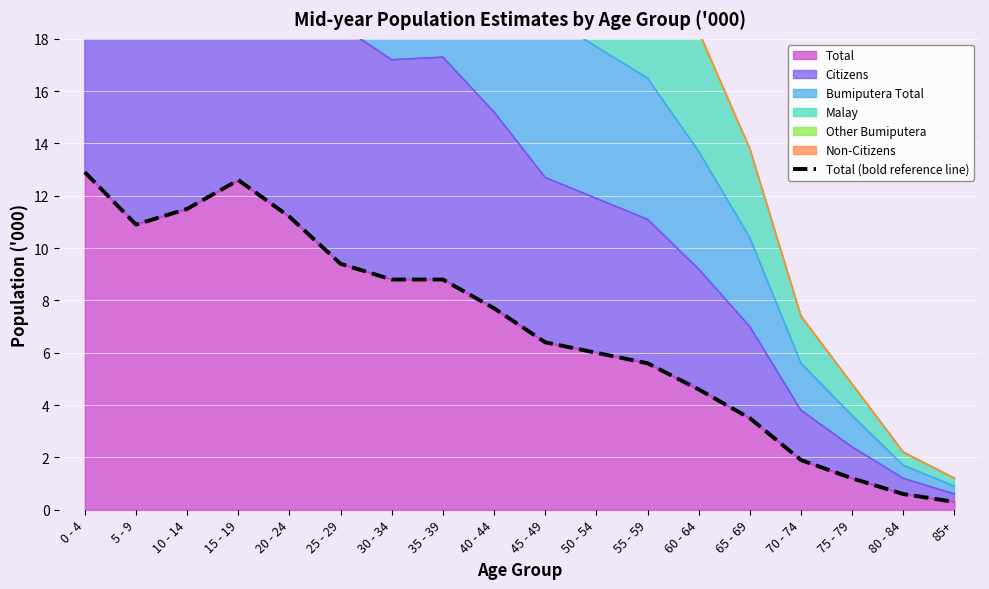

The chart shows a value of 2.7 at 20 - 24. True or false?

False